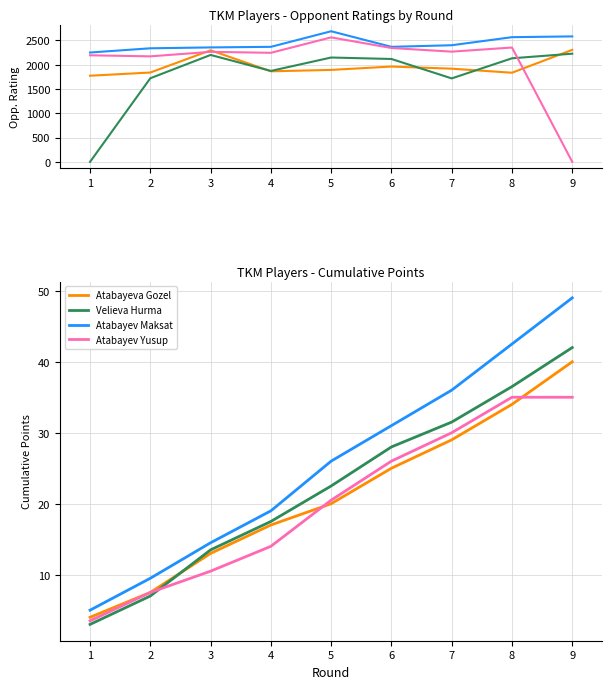

What is the difference between the highest and lowest values at 7?

683